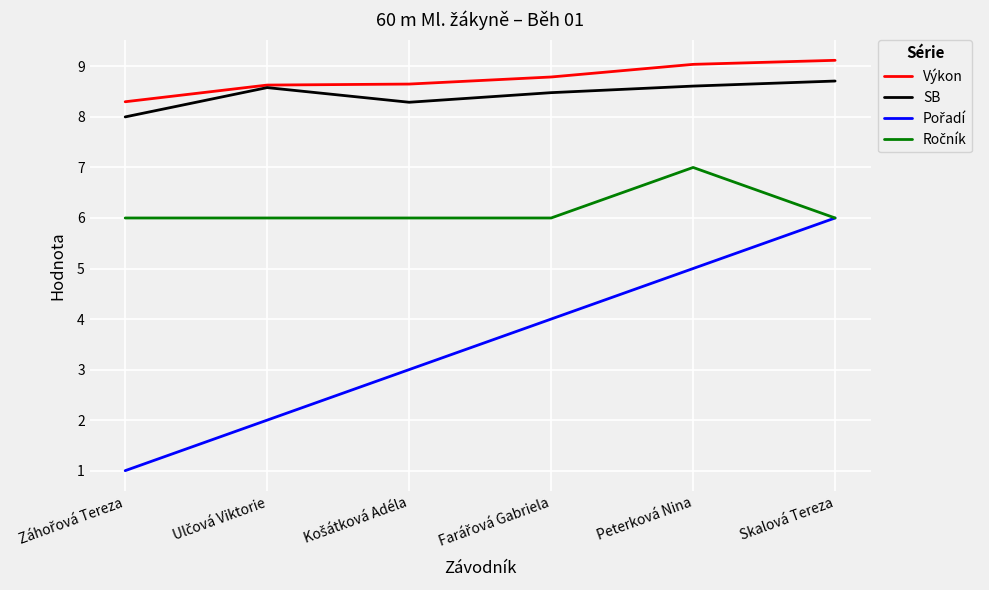

What is the total value across all series at Skalová Tereza?

29.8